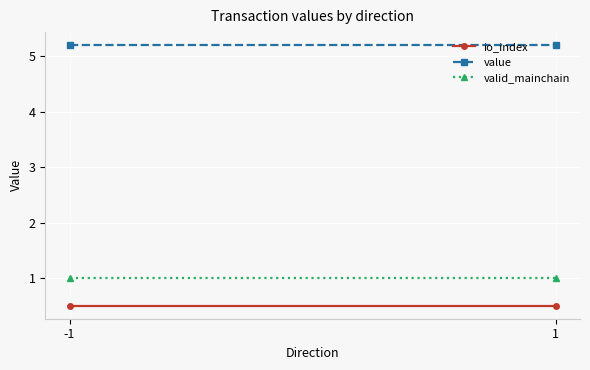

Which label corresponds to the largest value in the chart?

-1